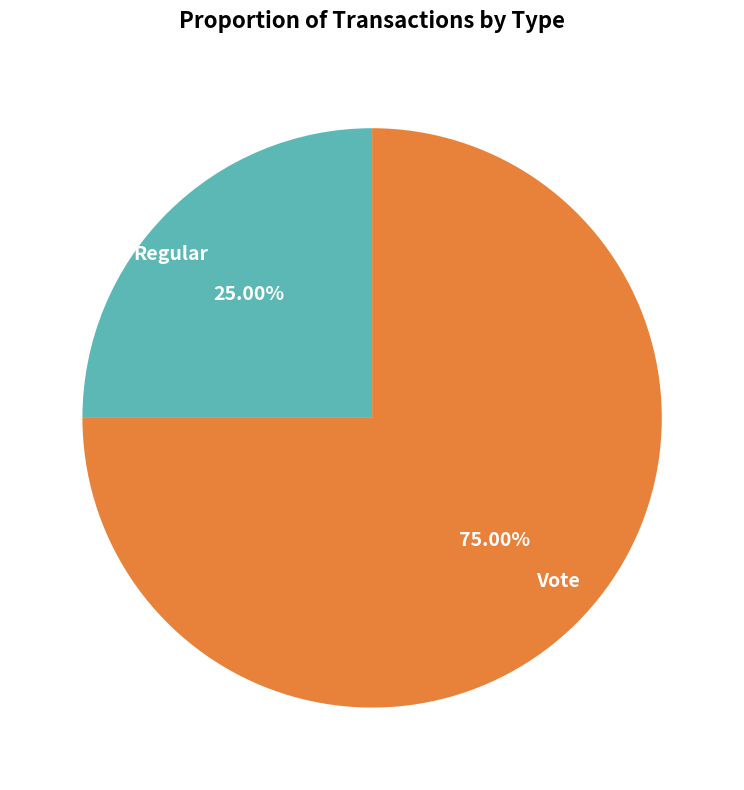

What is the largest slice in the pie chart?

Vote